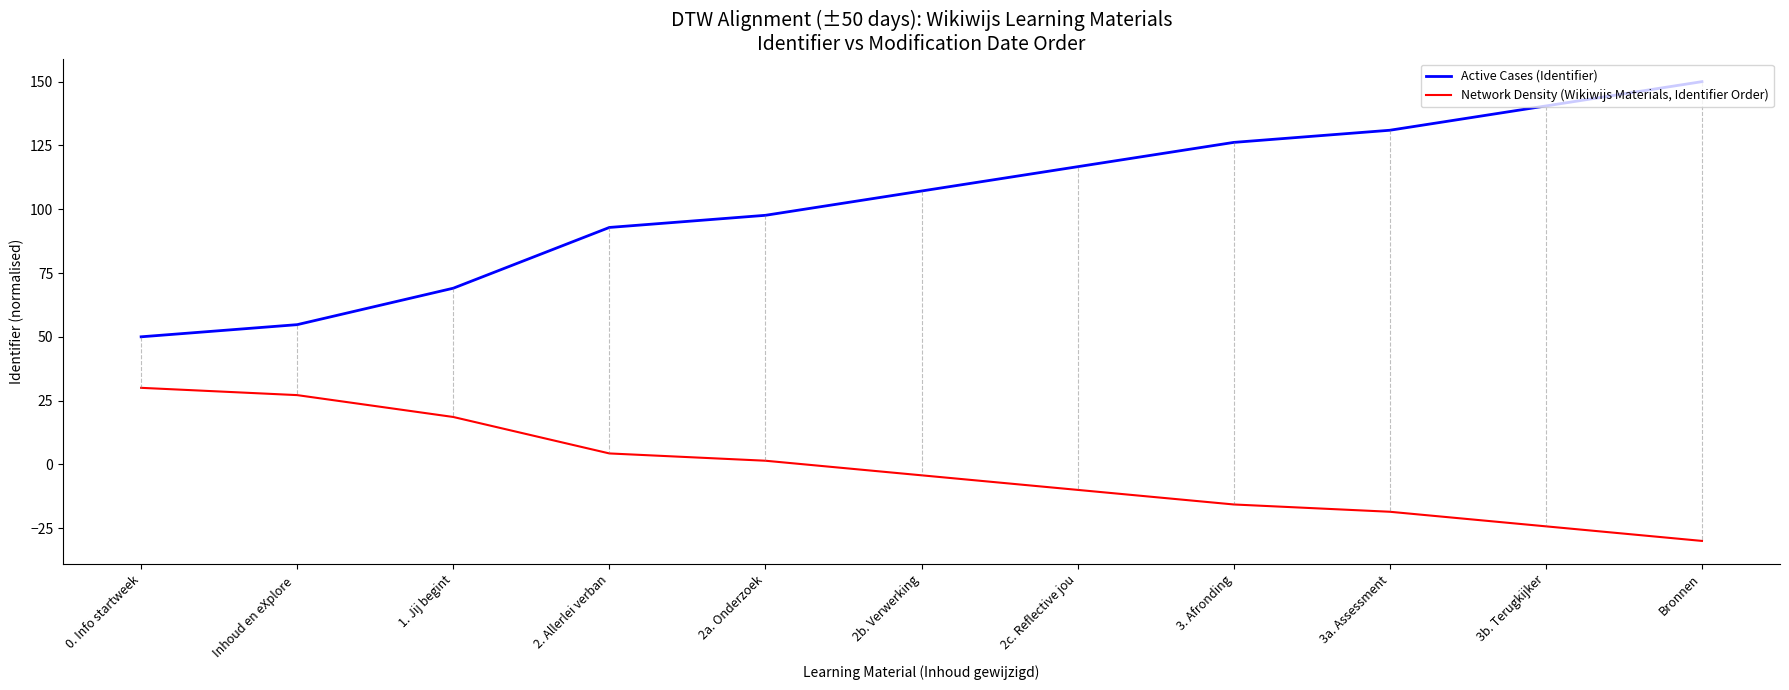

Which label corresponds to the smallest value in the chart?

Bronnen